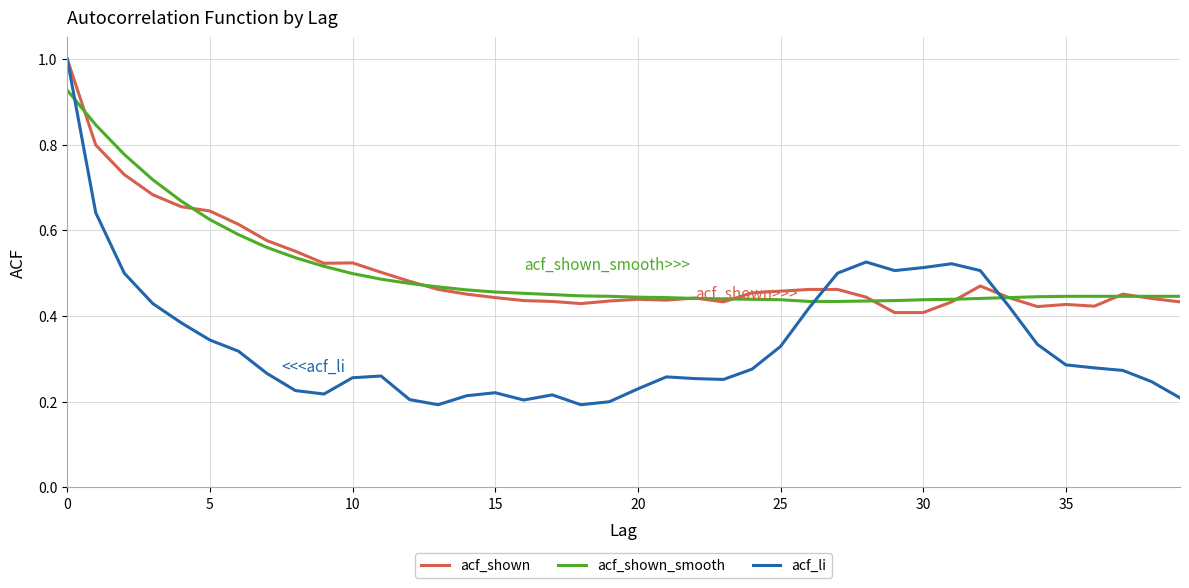

Which series ends up on top after the final intersection of acf_shown_smooth and acf_shown?

acf_shown_smooth